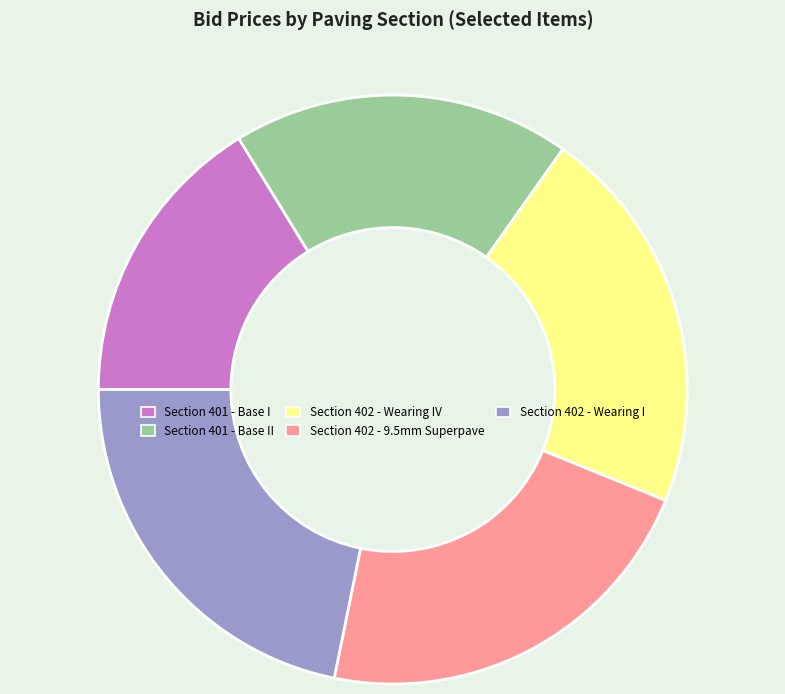

Is there a majority slice in this chart?

No